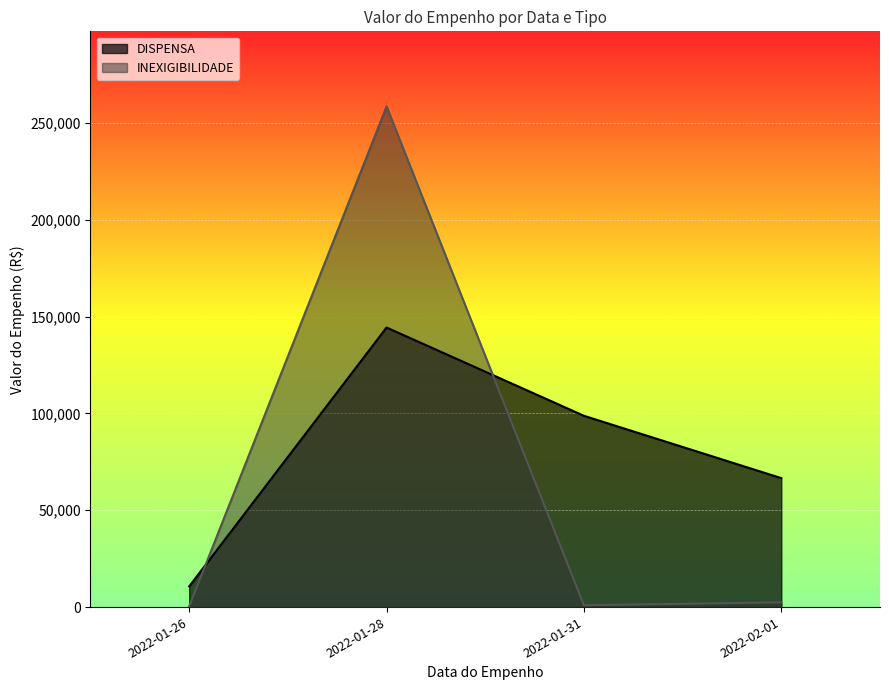

Which has a higher value, 2022-01-31 or 2022-02-01?

2022-01-31